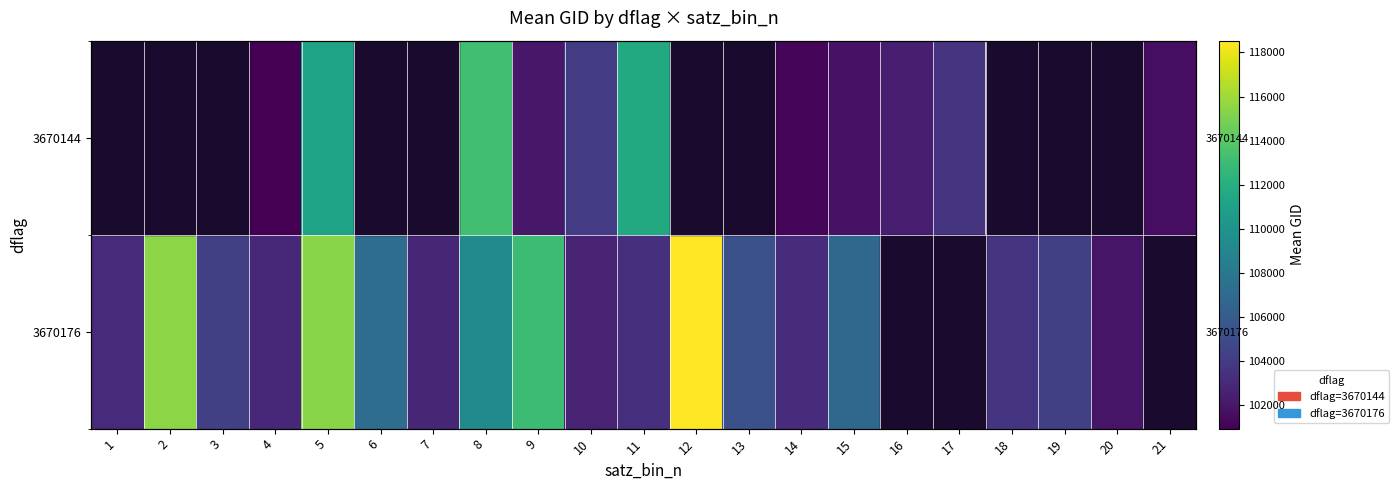

The 3670176 series shows 105283.0 at 13. True or false?

True